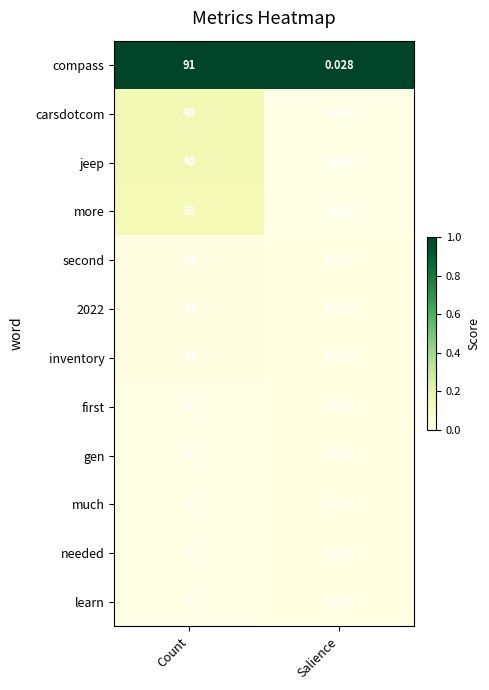

Which series has the largest range (max minus min)?

compass